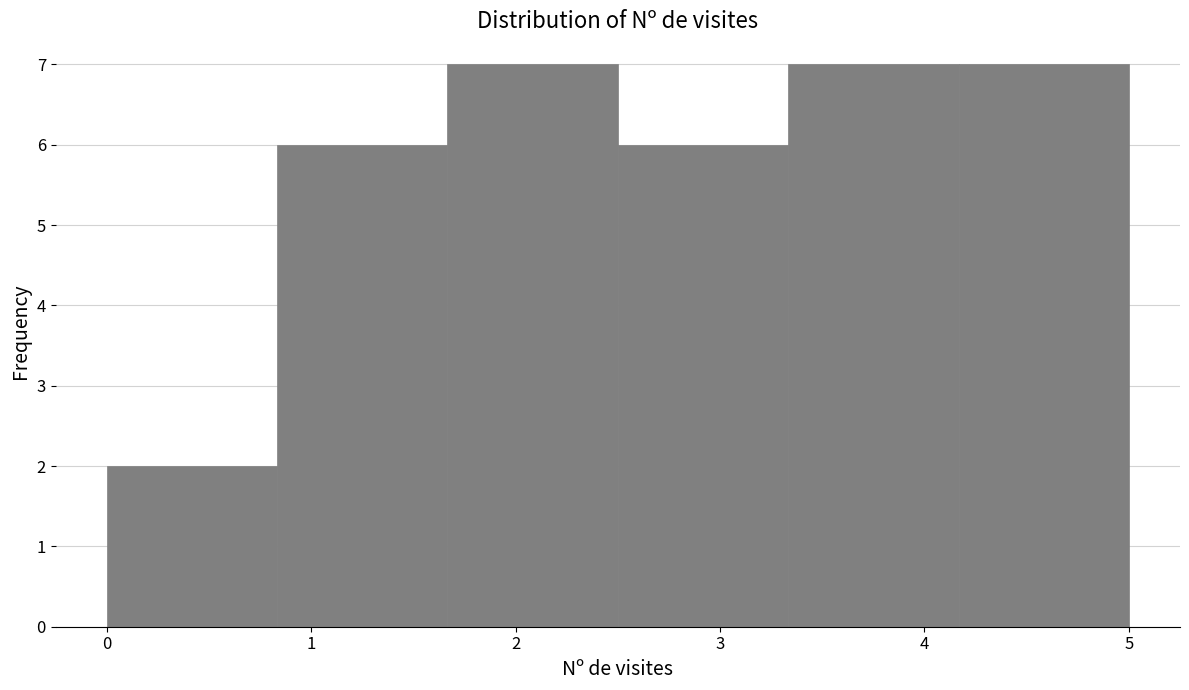

How tall is the bar that spans 3.3 to 4.2 on the x-axis? Neither the bar edges nor the heights are printed on the chart, so give them approximately, as read against the axes.

7